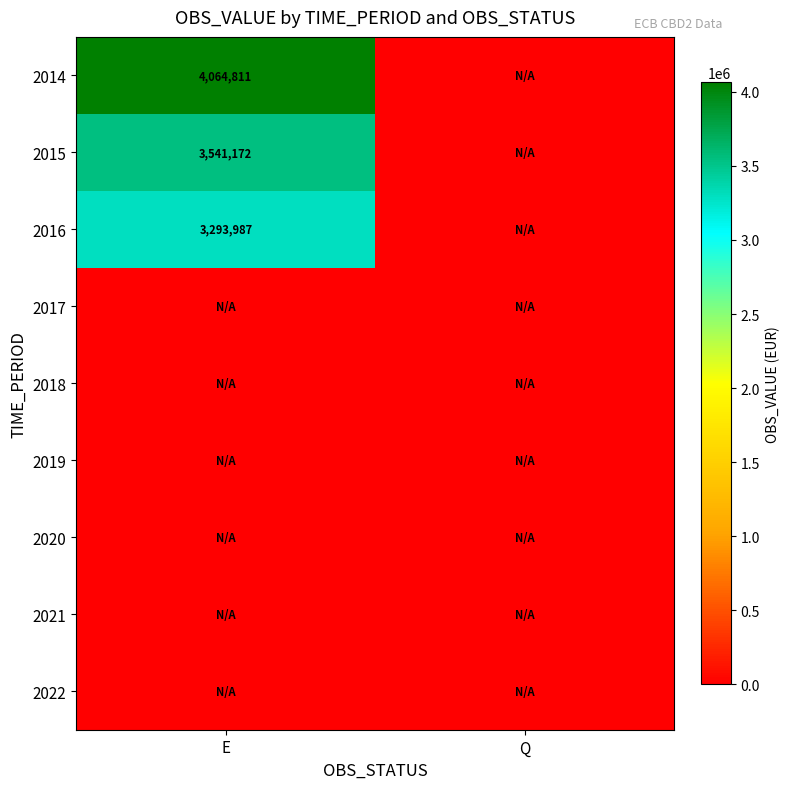

True or false: 2014 has a value of 4064811 at E.

True